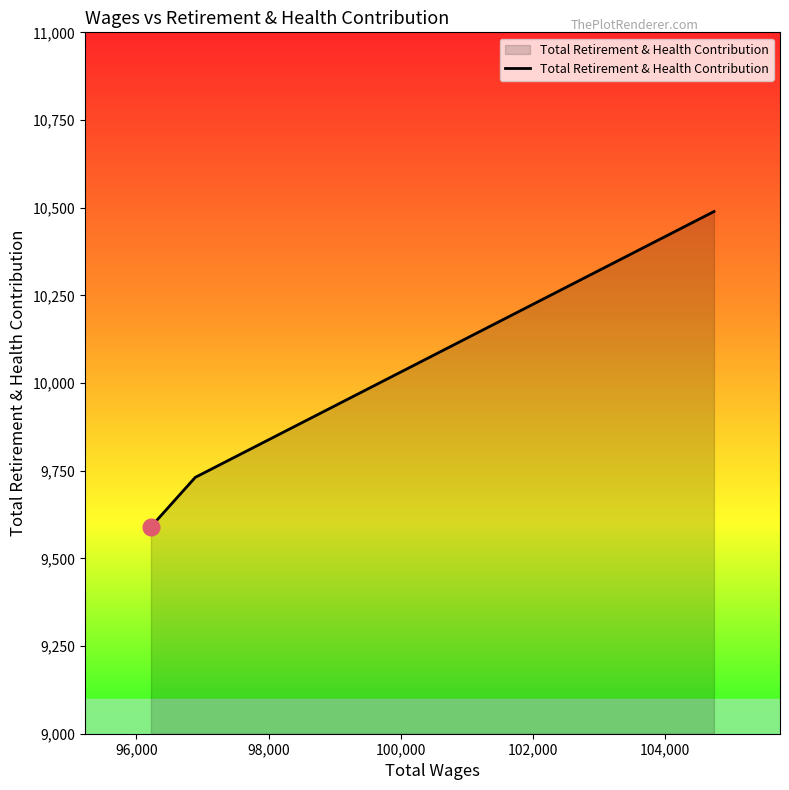

What is the greatest value displayed?

10489